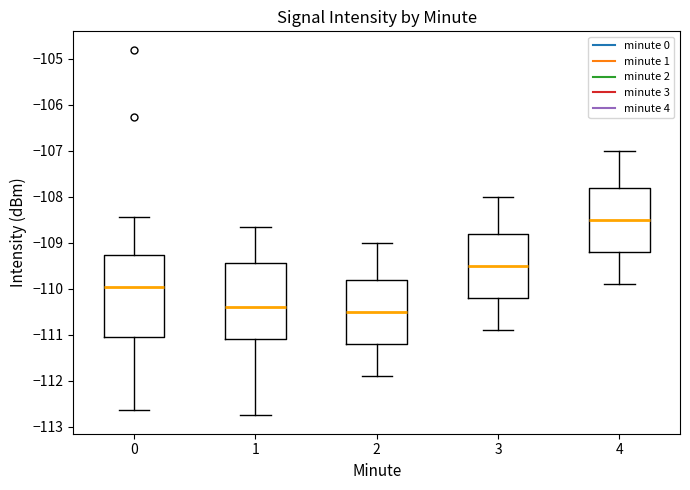

Which box has the highest median line?

4